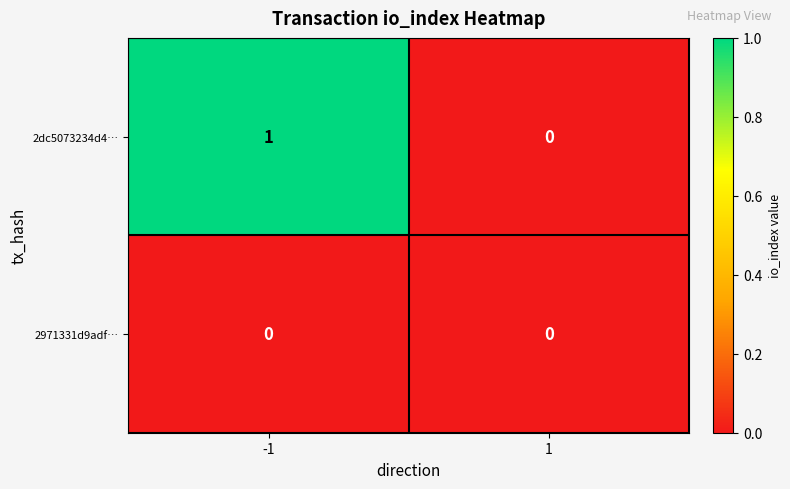

The value of 2dc5073234d4… at -1 is 0. True or false?

False